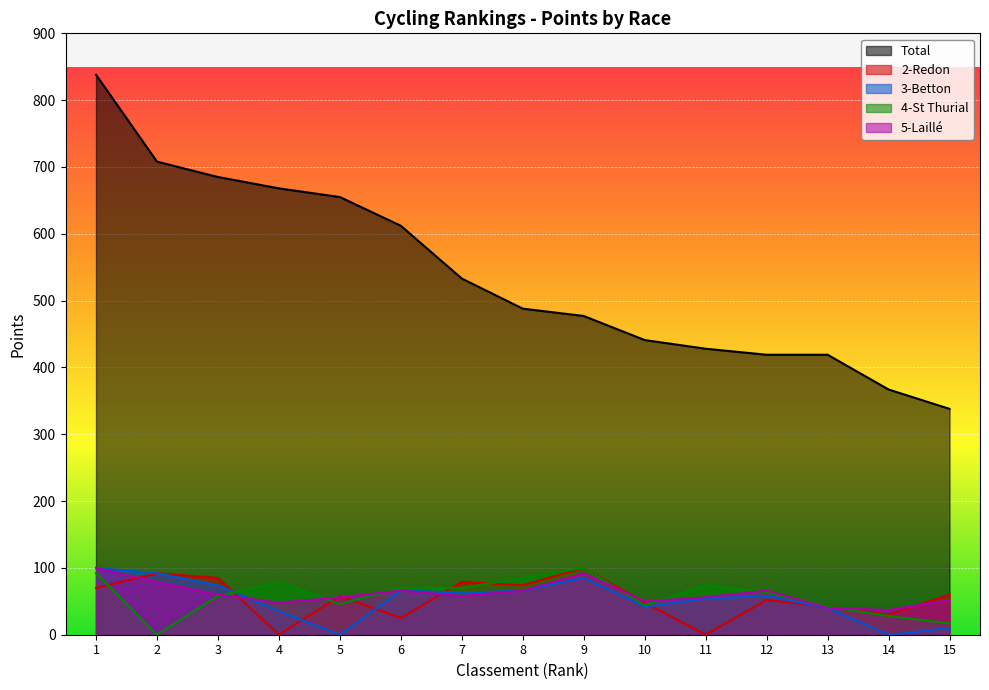

What is the value of the 4-St Thurial point at the 15th from the left?

17